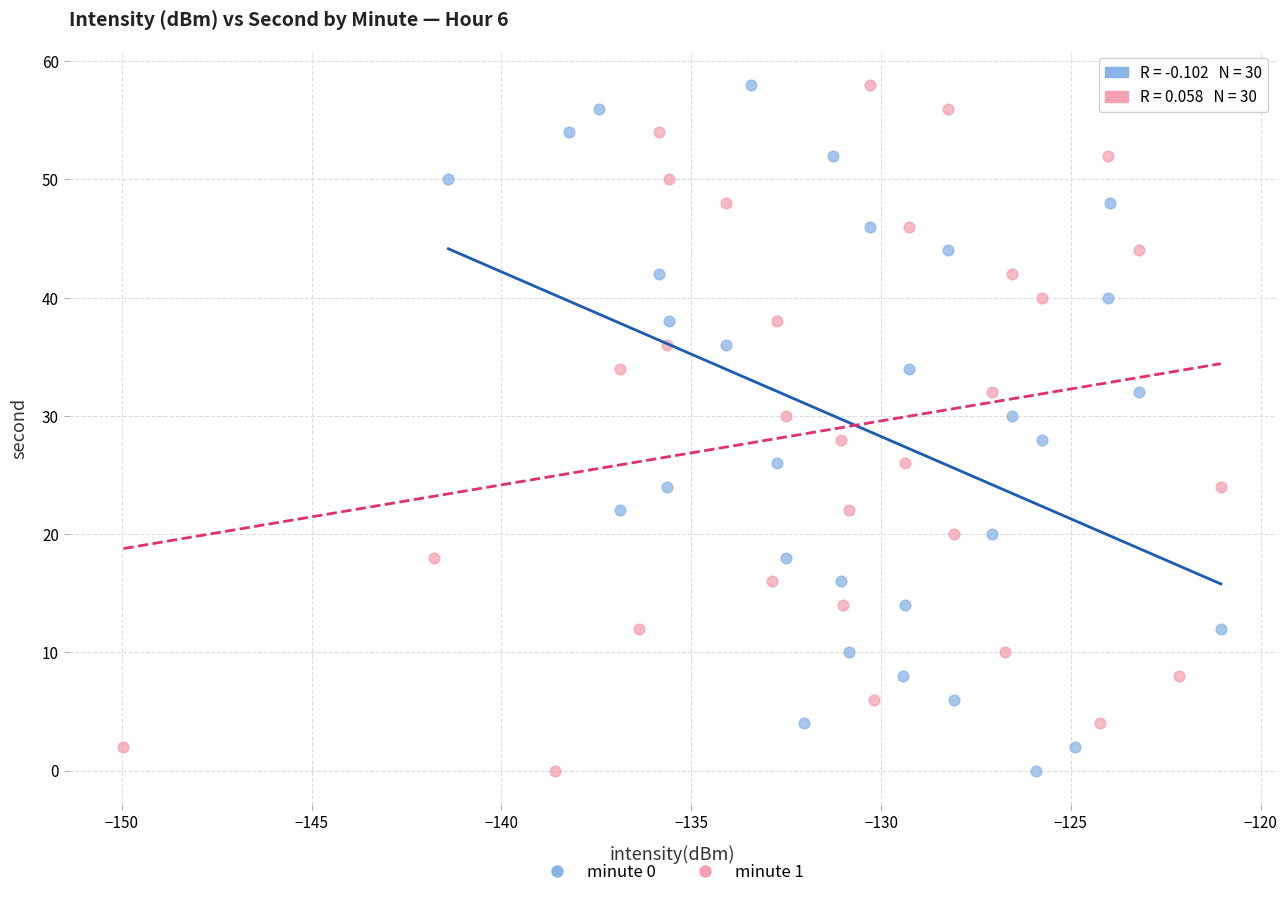

What are all the series names shown in the legend?

minute 0, minute 1